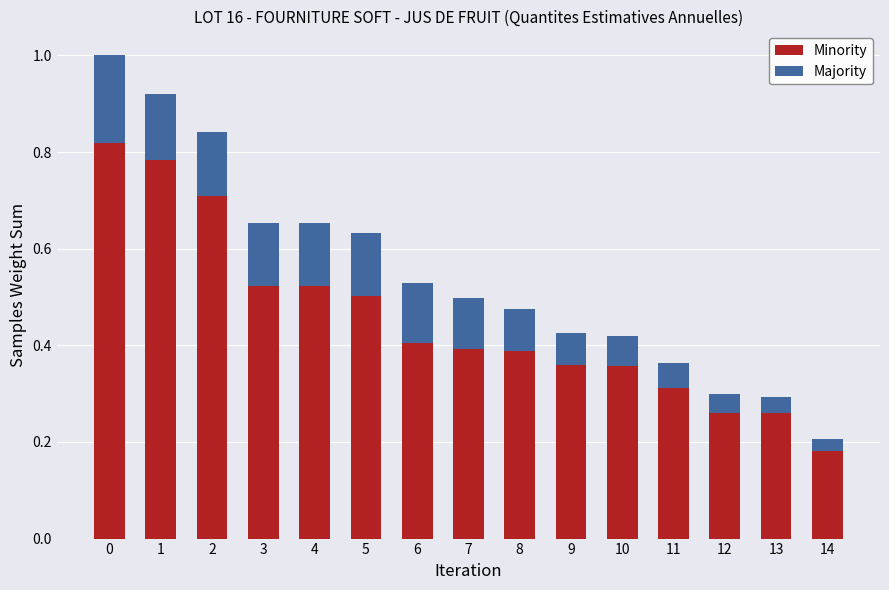

Does the chart contain stacked bars?

Yes